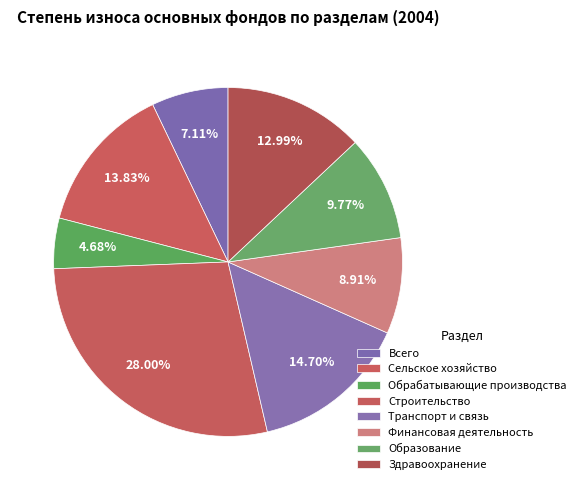

Is it true that Строительство is 35% of the pie?

False